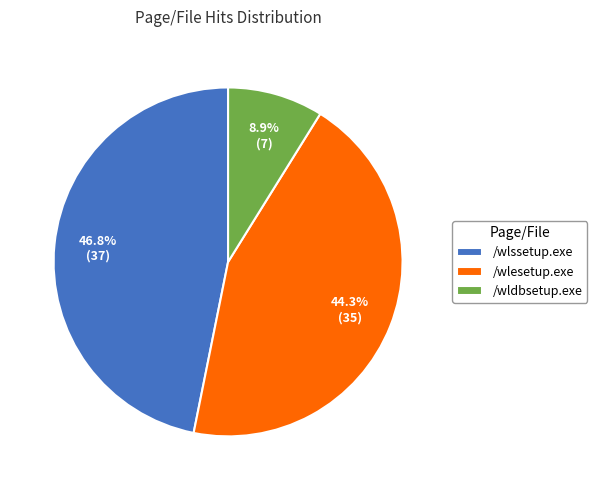

True or false: /wlesetup.exe accounts for 44% of the total.

True